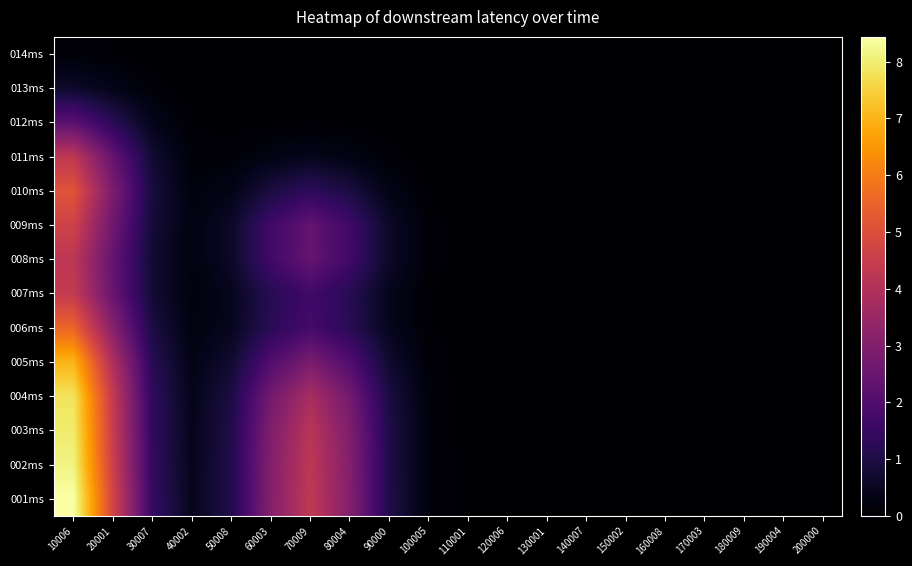

At how many categories does at least one series exceed 5?

1